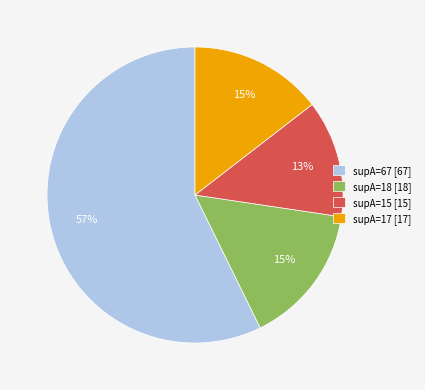

To the nearest percent, what is the average slice percentage?

25%